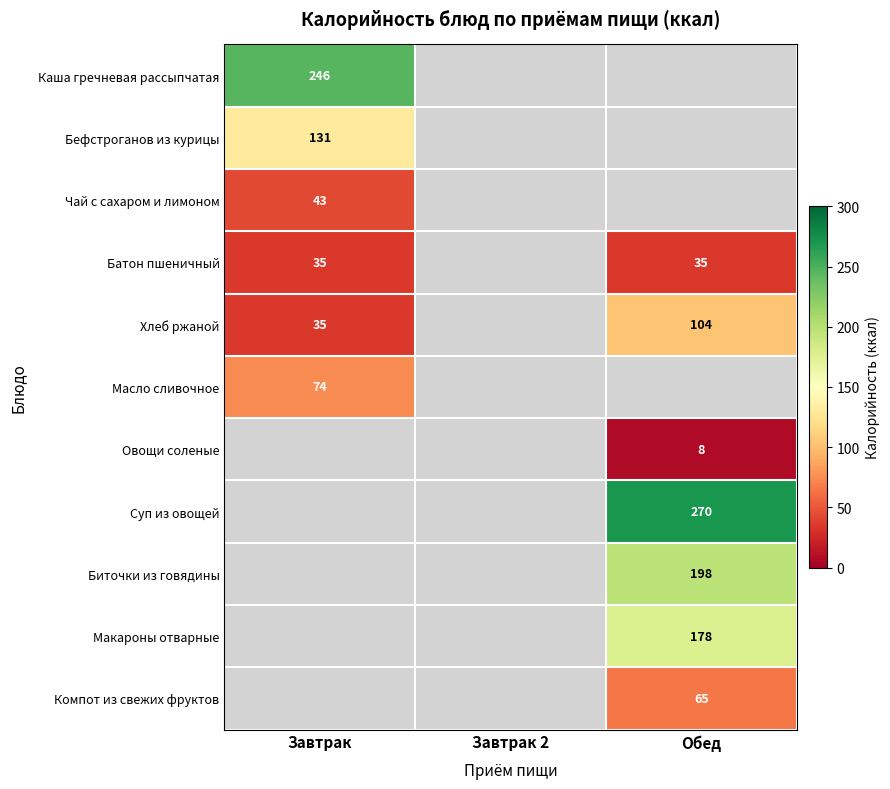

The value of Хлеб ржаной at Обед is 104. True or false?

True